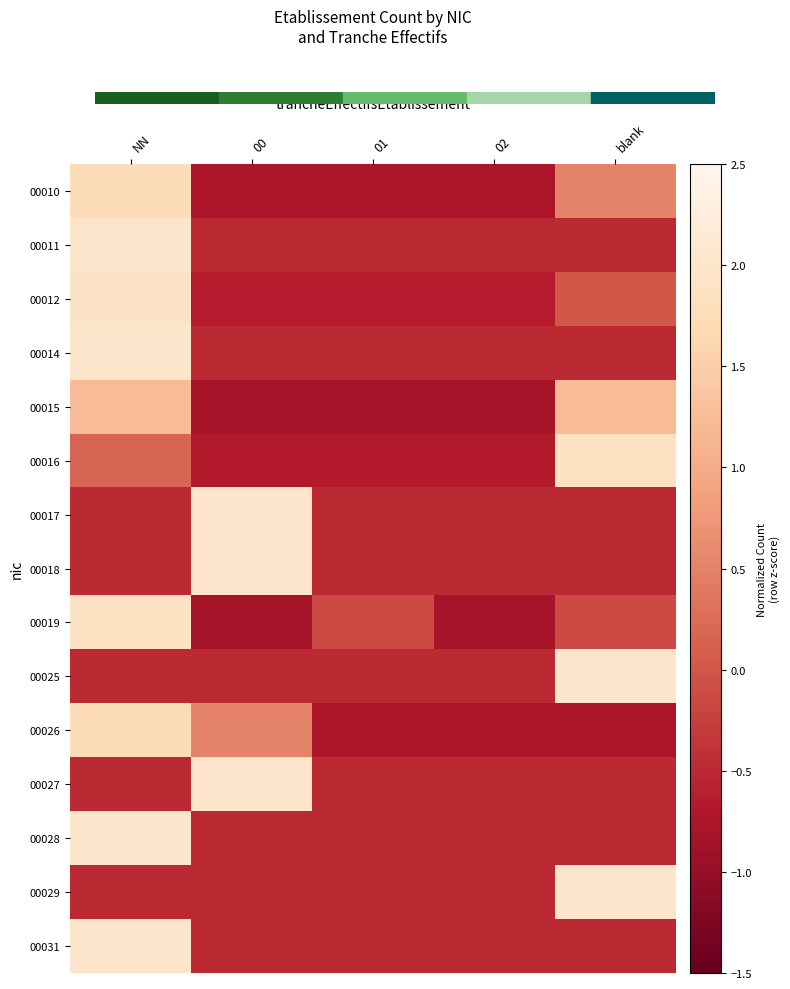

Between 02 and 01, which is larger?

02